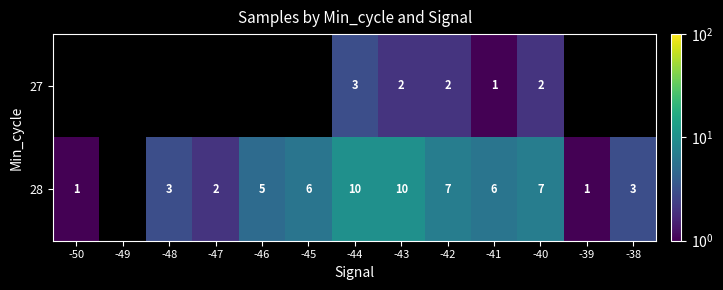

The value of 27 at -42 is 2. True or false?

True